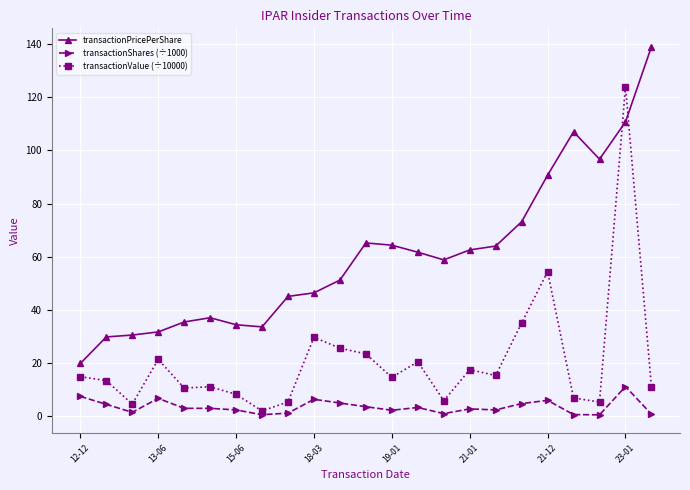

What is the maximum value shown in the chart?

139.0